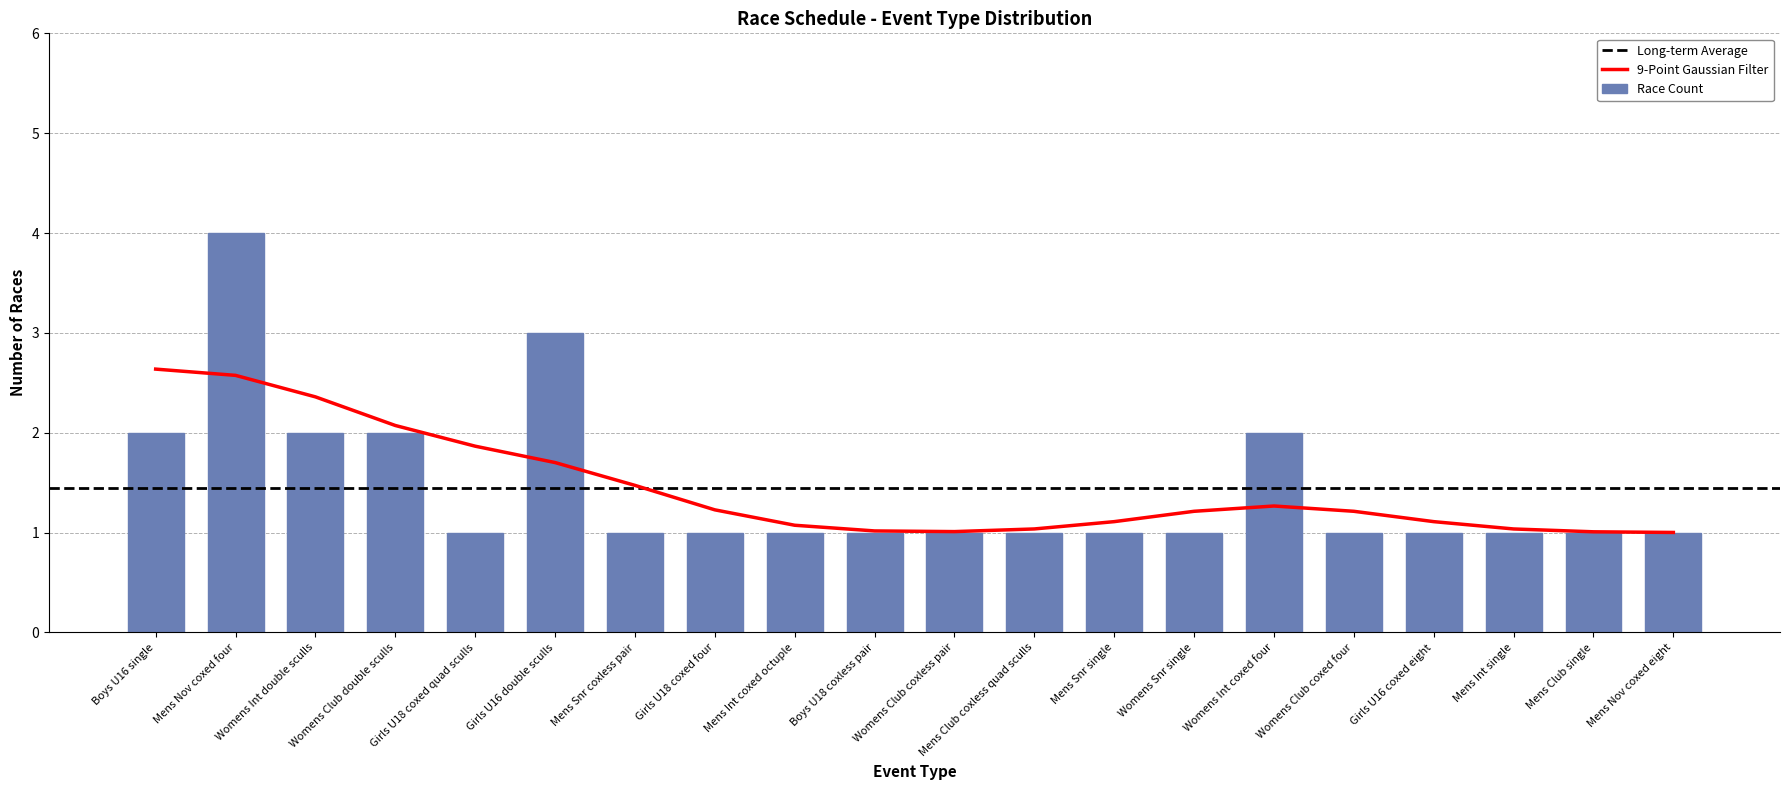

True or false: the data shows 1 at Womens Club double sculls.

False